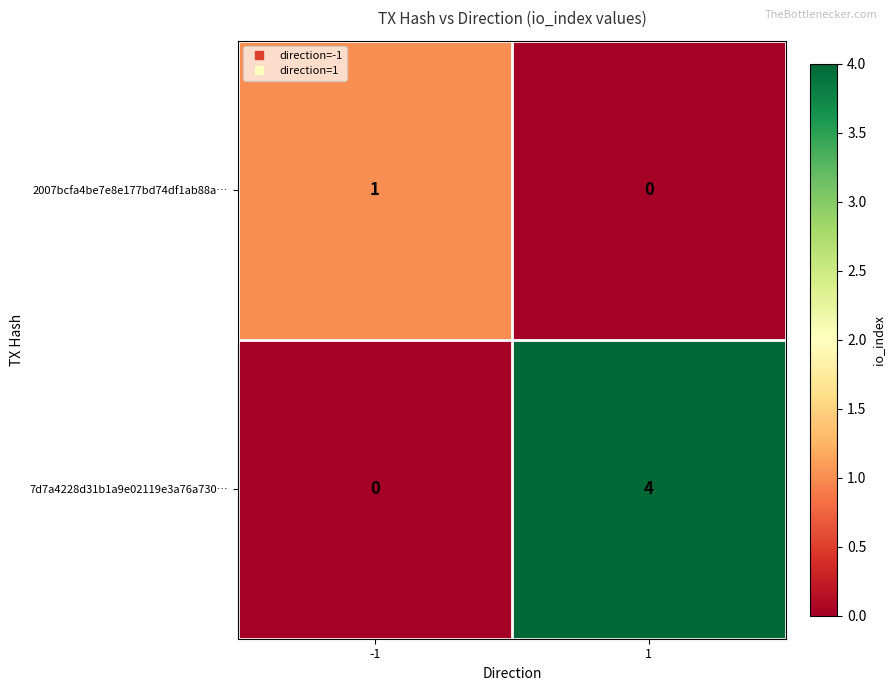

What is the difference between the 7d7a4228d31b1a9e02119e3a76a730… values at 1 and -1?

4